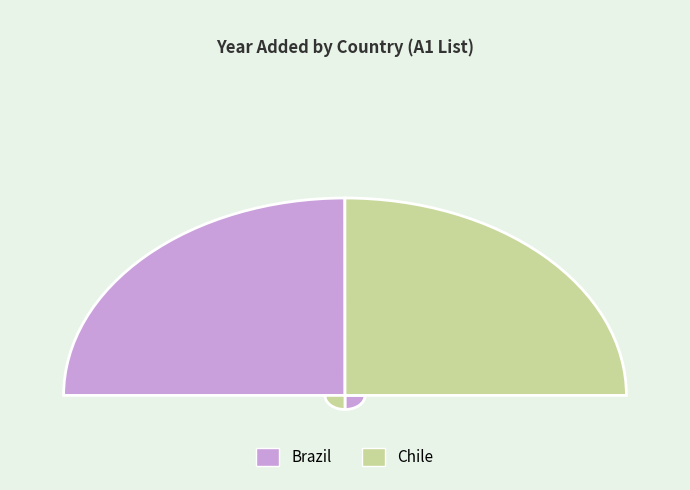

To the nearest percent, what is the average slice percentage?

50%